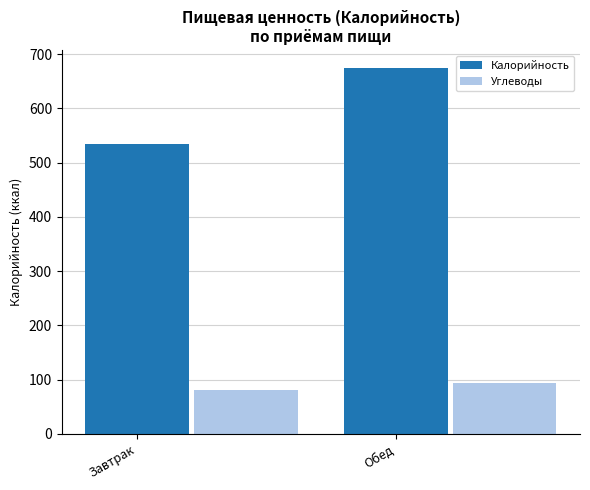

Reading left to right, transcribe all the data shown in this chart.

Калорийность: Завтрак=534.2	Обед=673.6
Углеводы: Завтрак=81.2	Обед=93.9